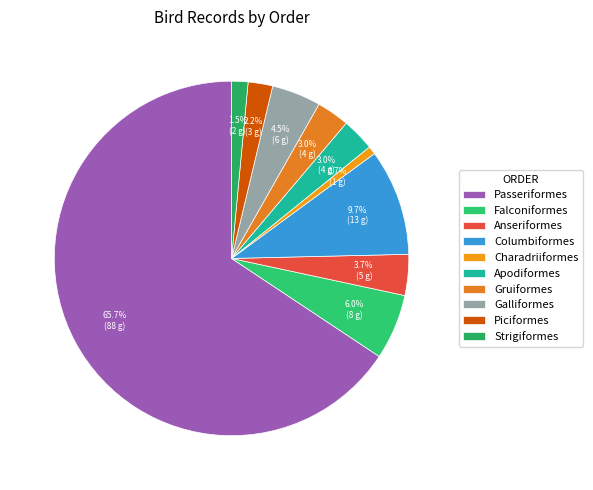

To the nearest percent, what is the combined percentage of Columbiformes and Galliformes?

14%